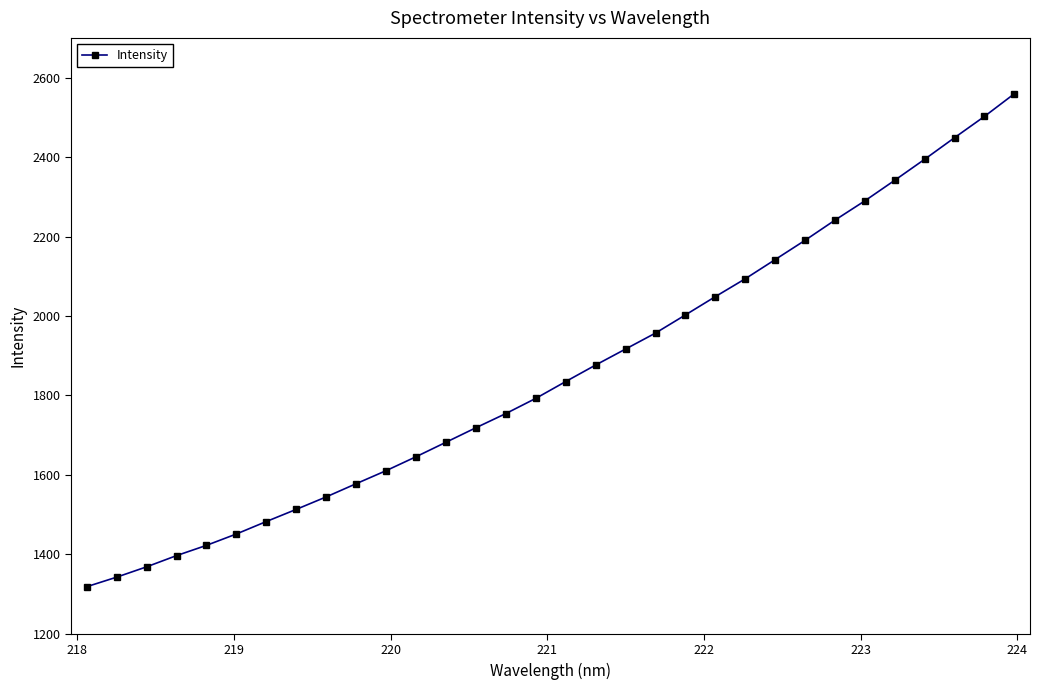

True or false: the data has more than 2 interior local peaks.

False